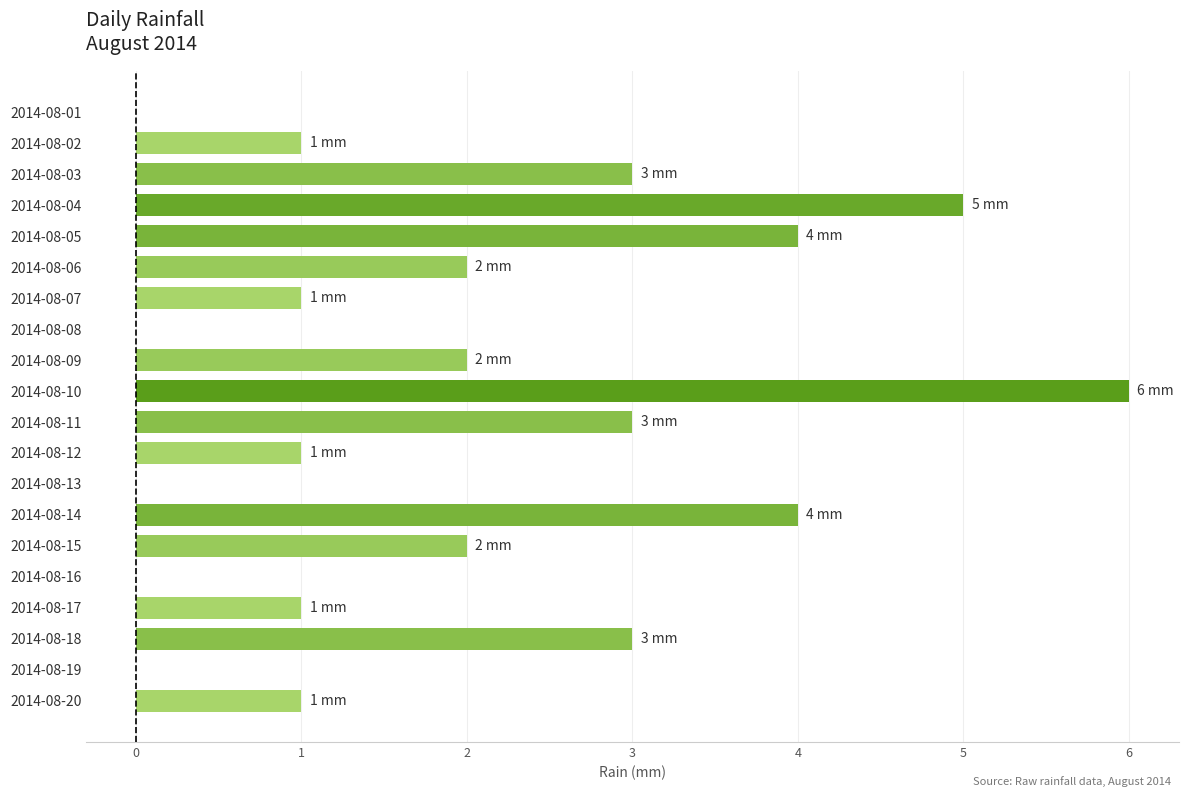

True or false: the data shows 2 at 2014-08-06.

True